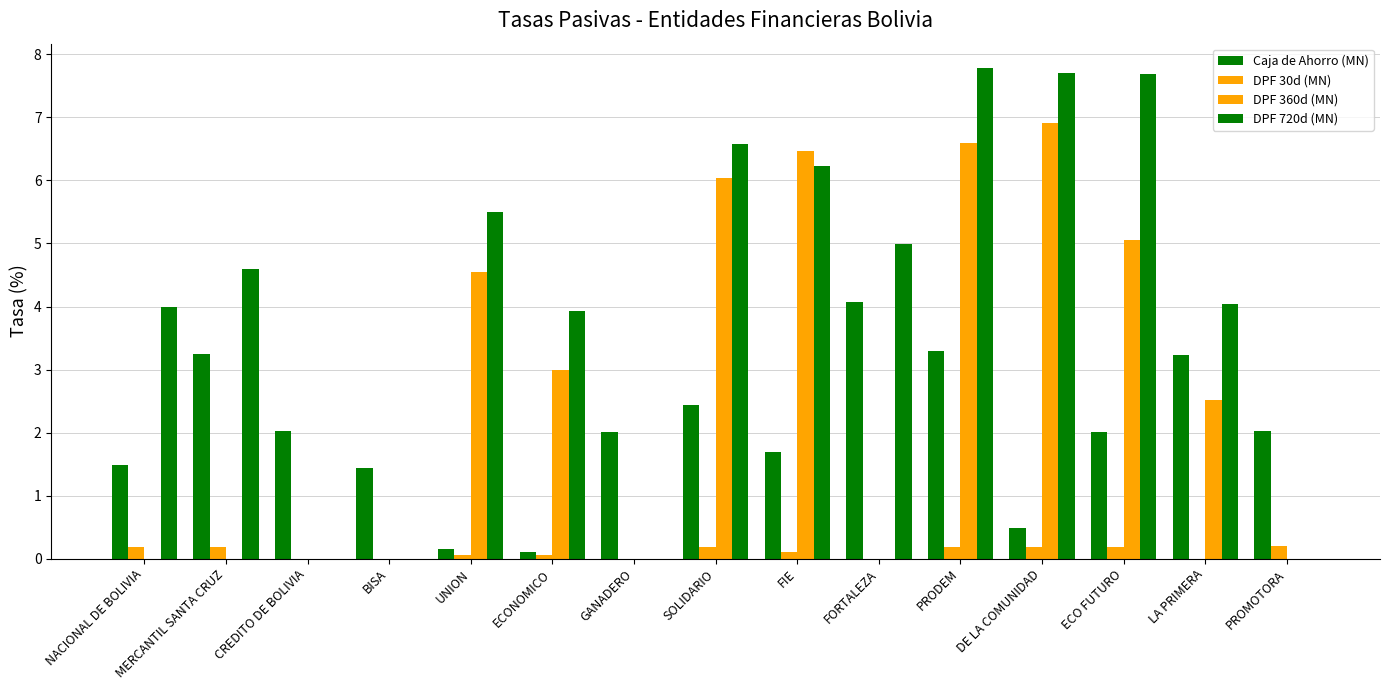

What is the difference between the maximum and second lowest values in the Caja de Ahorro (MN) series?

3.9